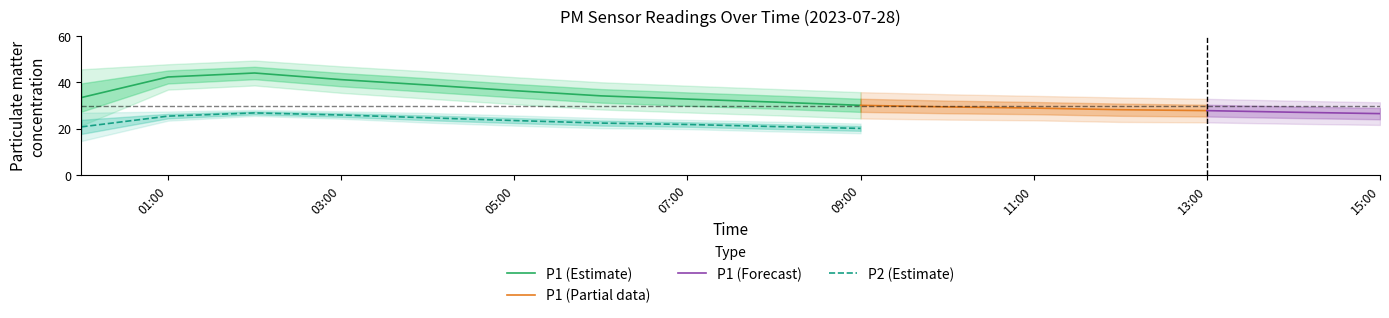

Rank the categories by P1 value from lowest to highest.

15:00, 14:00, 13:00, 12:00, 11:00, 10:00, 09:00, 08:00, 07:00, 00:00, 06:00, 05:00, 04:00, 03:00, 01:00, 02:00